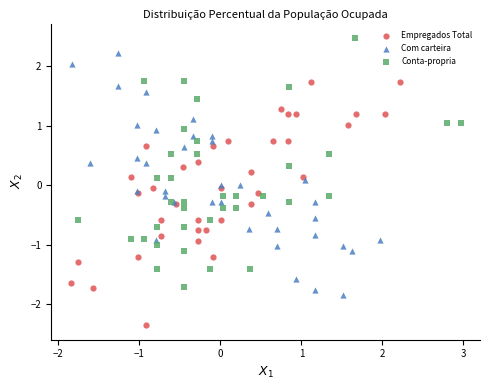

Which series reaches the maximum Y coordinate?

Conta-propria